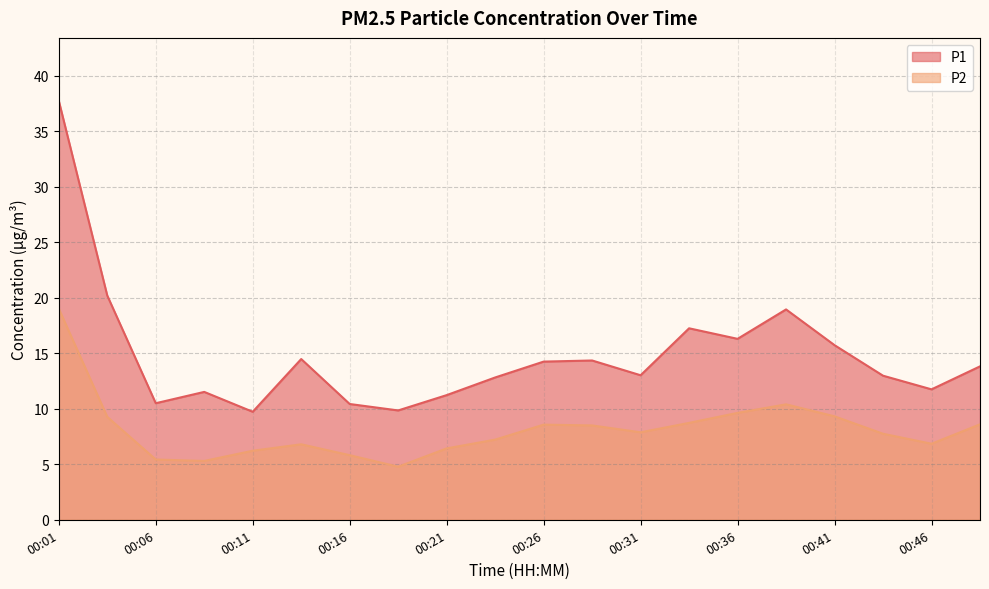

At 00:16, list the series in order from smallest to largest.

P2, P1